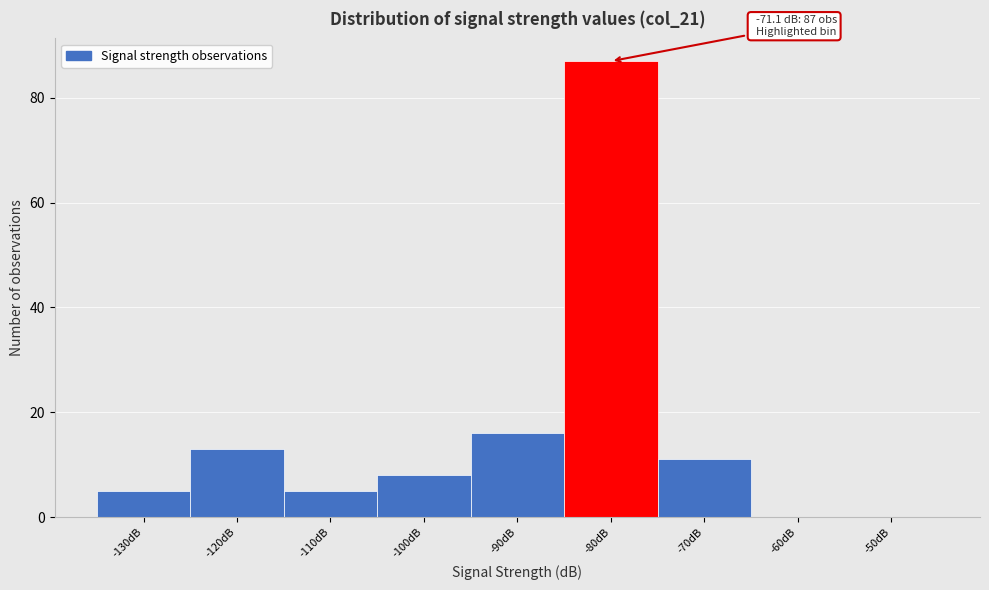

Reading left to right, extract all data points from this chart.

-130dB=5	-120dB=13	-110dB=5	-100dB=8	-90dB=16	-80dB=87	-70dB=11	-60dB=0	-50dB=0